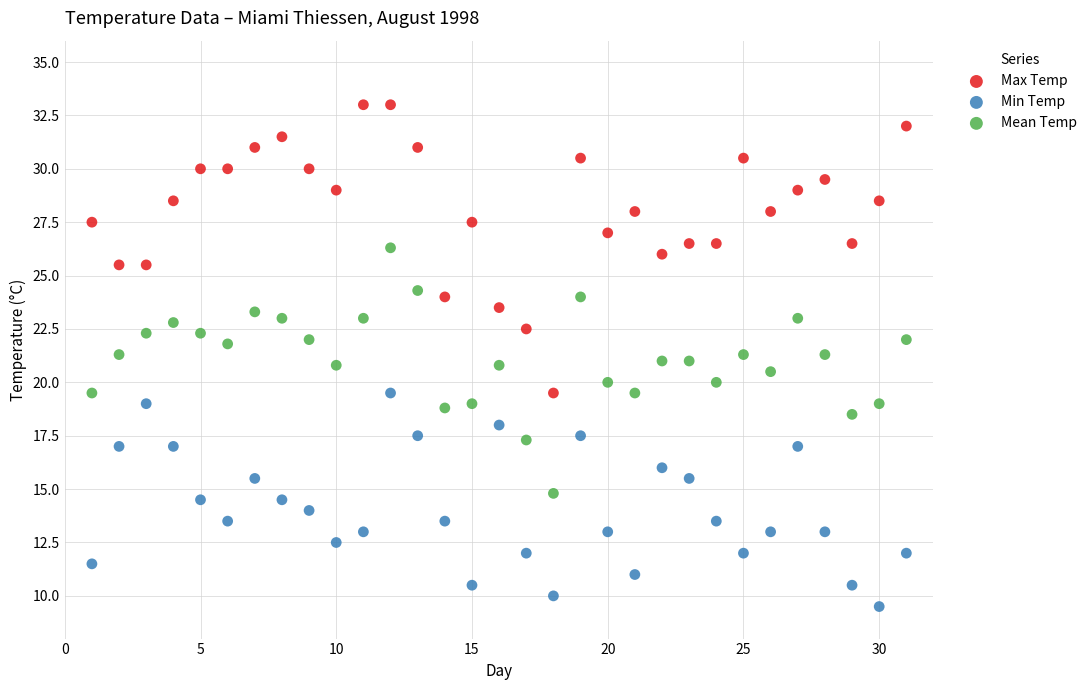

What are all the series names shown in the legend?

Max Temp, Min Temp, Mean Temp